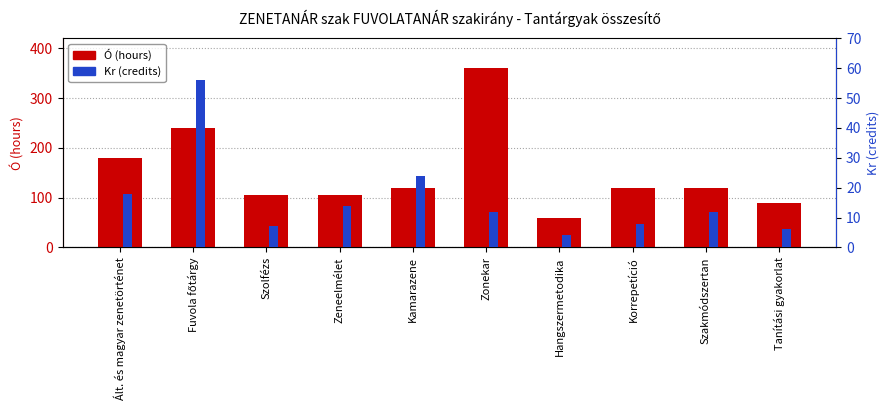

What is the lowest value of the Kr (credits) series?

4